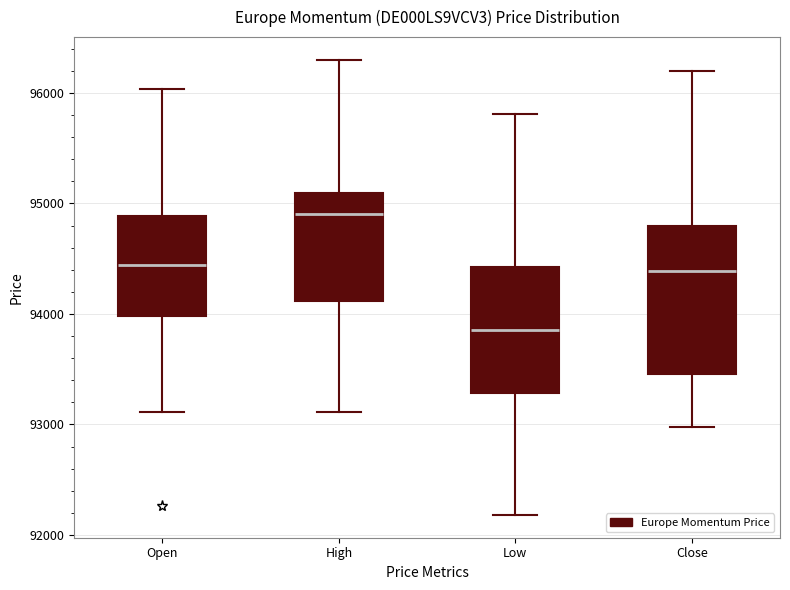

Where is the upper edge of the box for High on the y-axis? The values are not printed on the chart, so give them approximately, as read against the axis.

95100